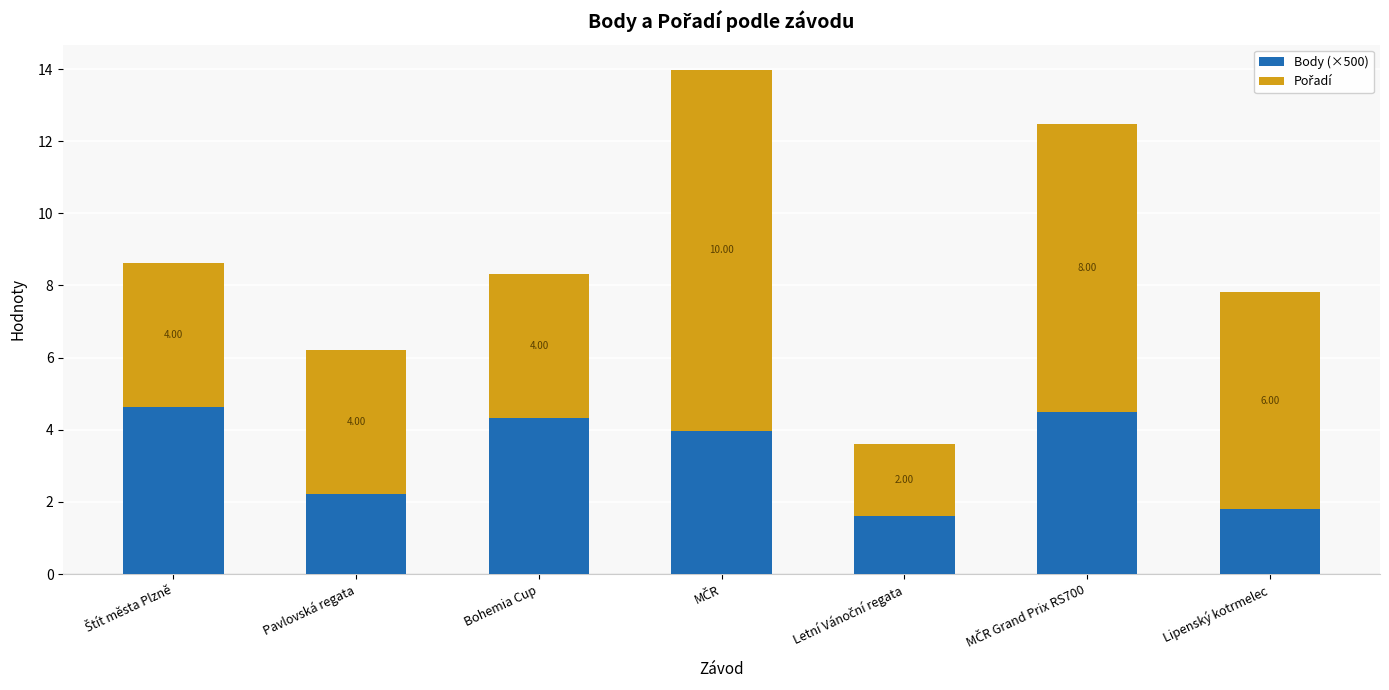

What is the total value across all series at Pavlovská regata?

6.2